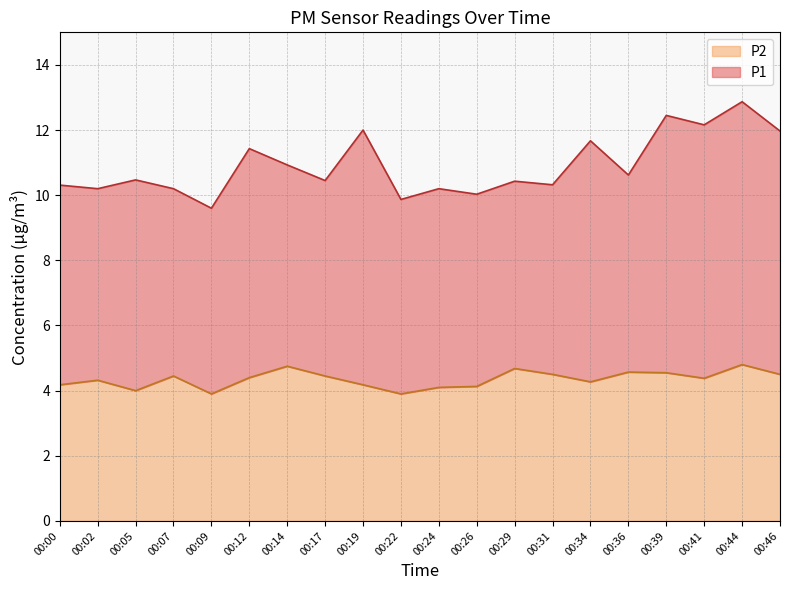

Where is the data nearest to the value 4?

00:05